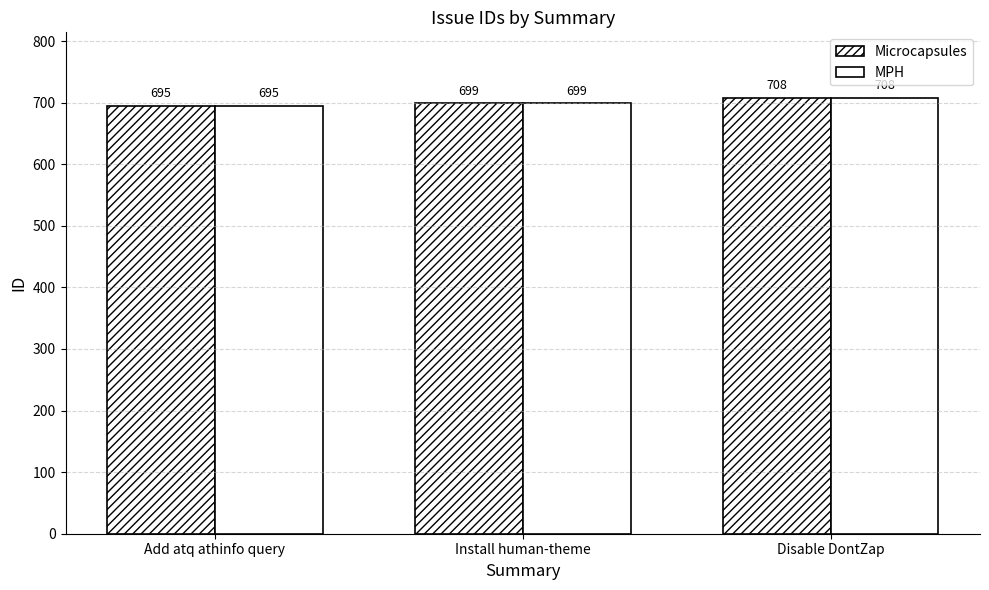

What is the label of the 3rd bar from the left?

Disable DontZap